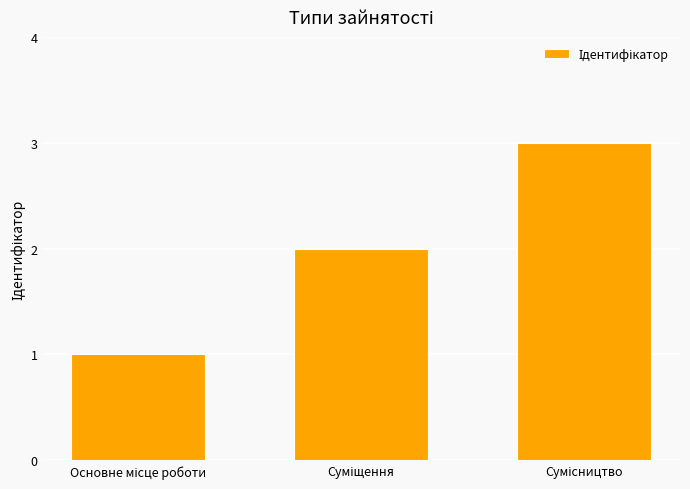

What is the value of the 1st bar from the left?

1